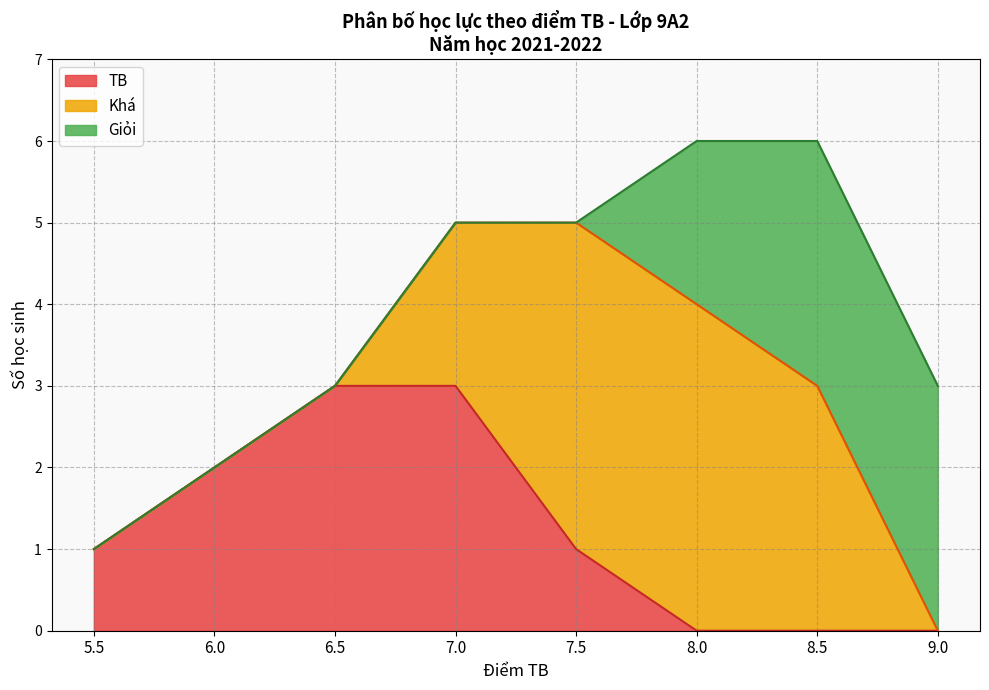

What is the maximum value for TB?

3